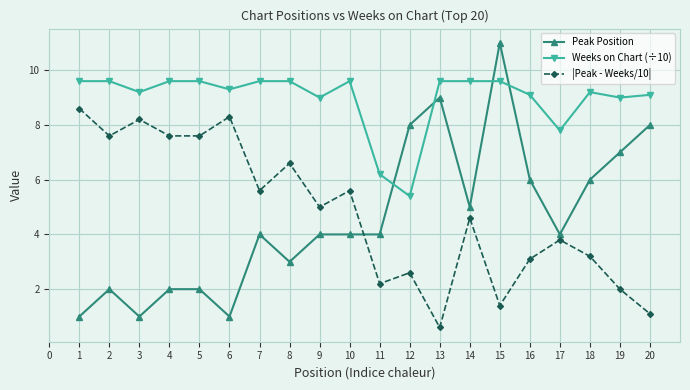

True or false: |Peak - Weeks/10| has more than 1 interior local peaks.

True